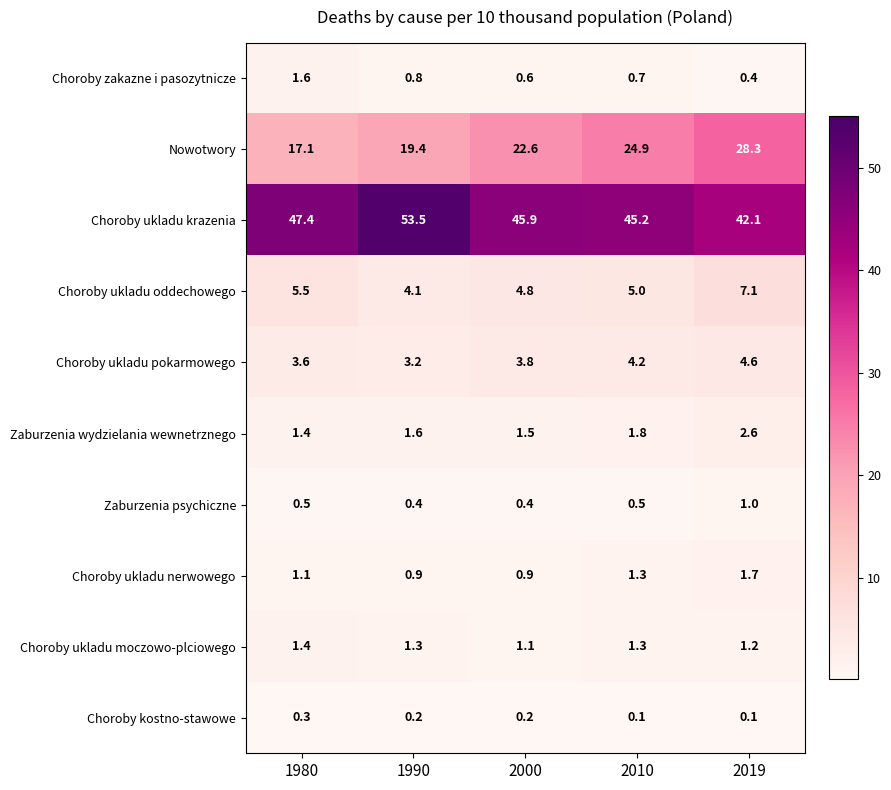

Count the number of data series in this chart.

10